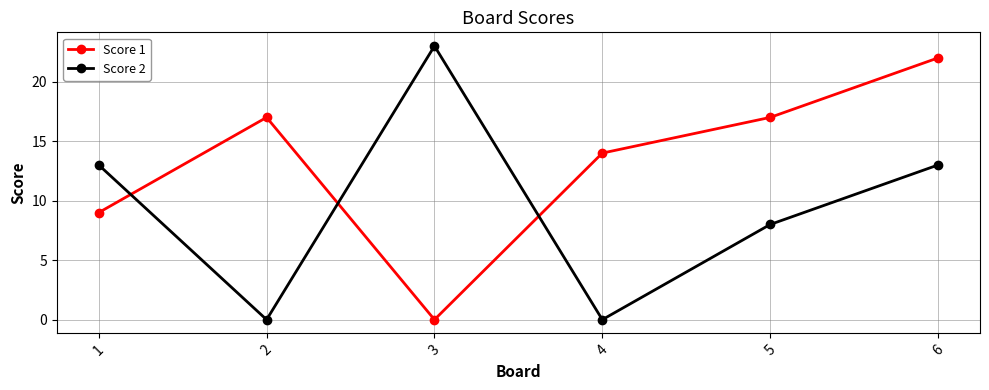

What is the difference between the maximum and minimum values in the Score 1 series?

22